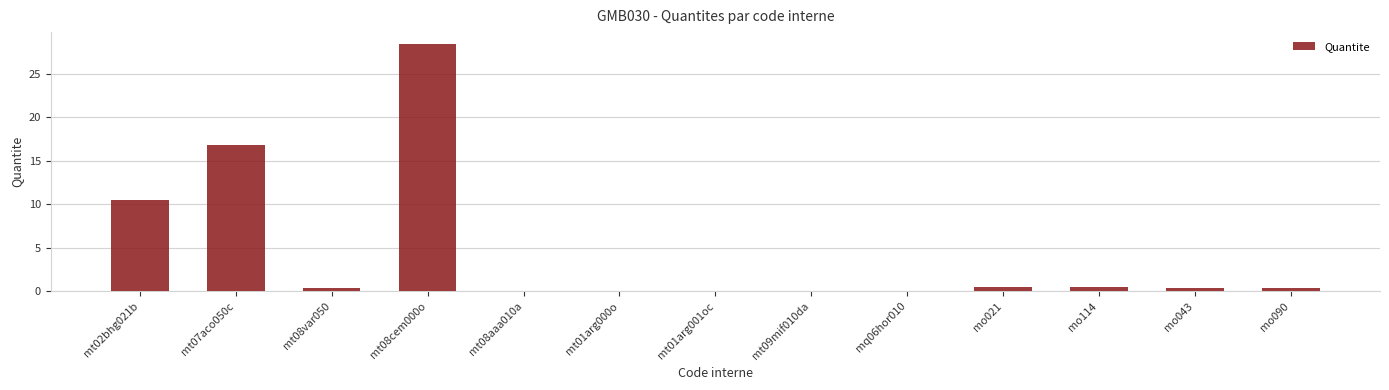

At which category does the chart reach its peak across all series?

mt08cem000o